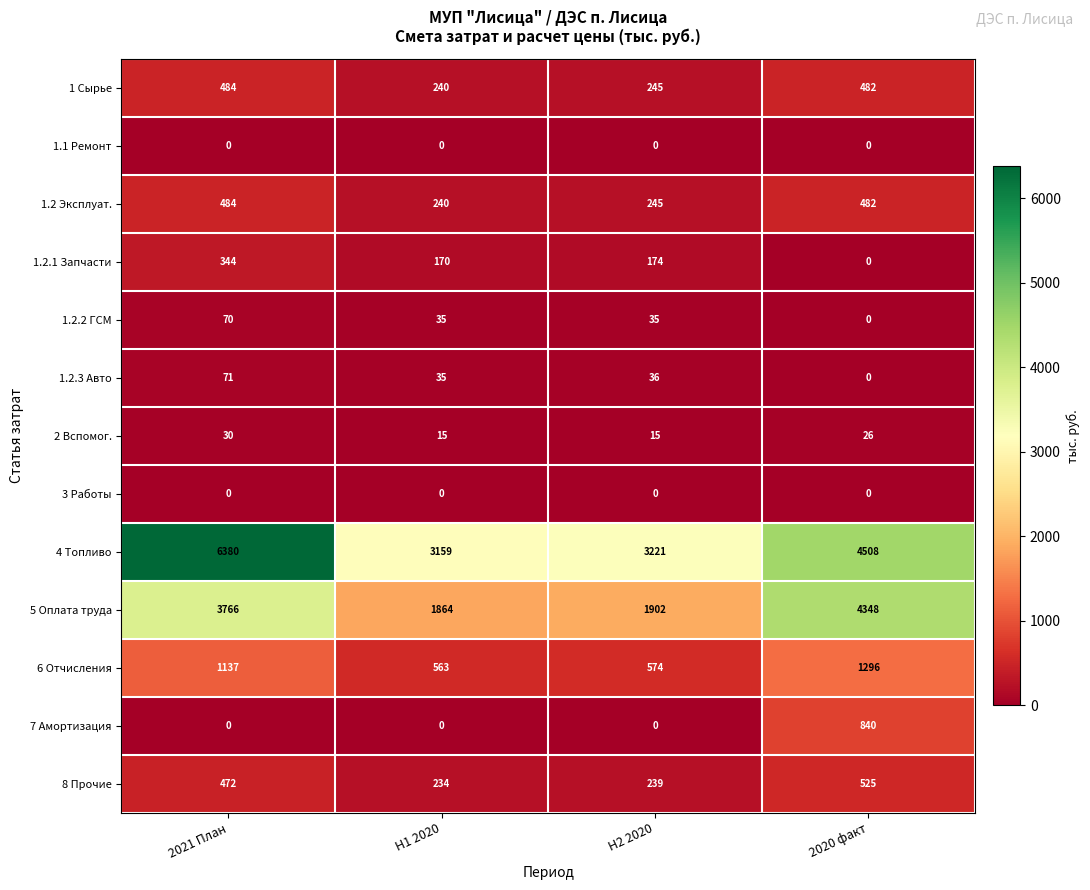

At which category is the sum across all series the highest?

2021 План